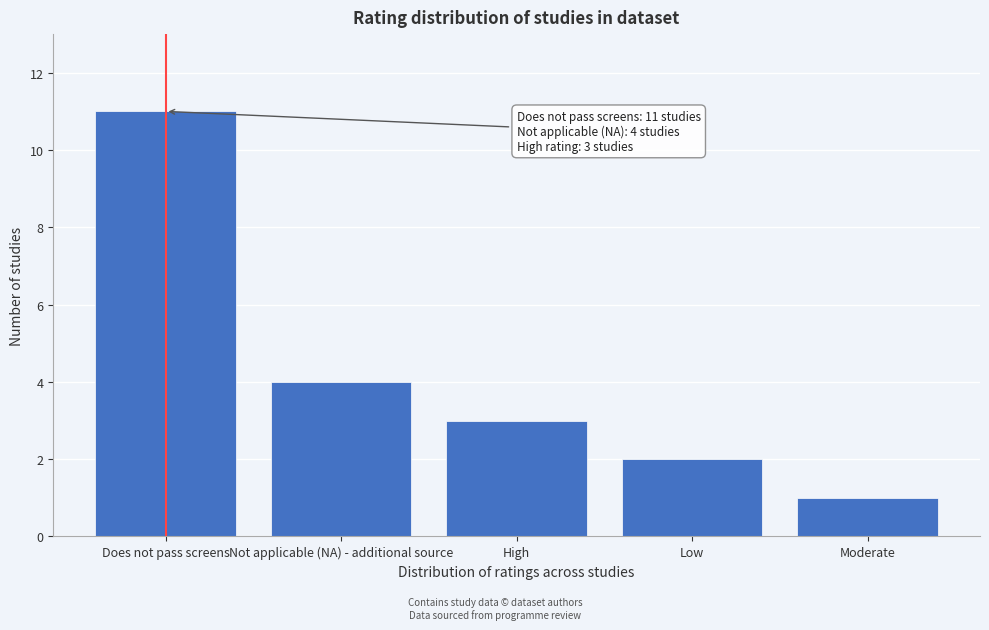

Reading right to left, transcribe all the data shown in this chart.

1	2	3	4	11